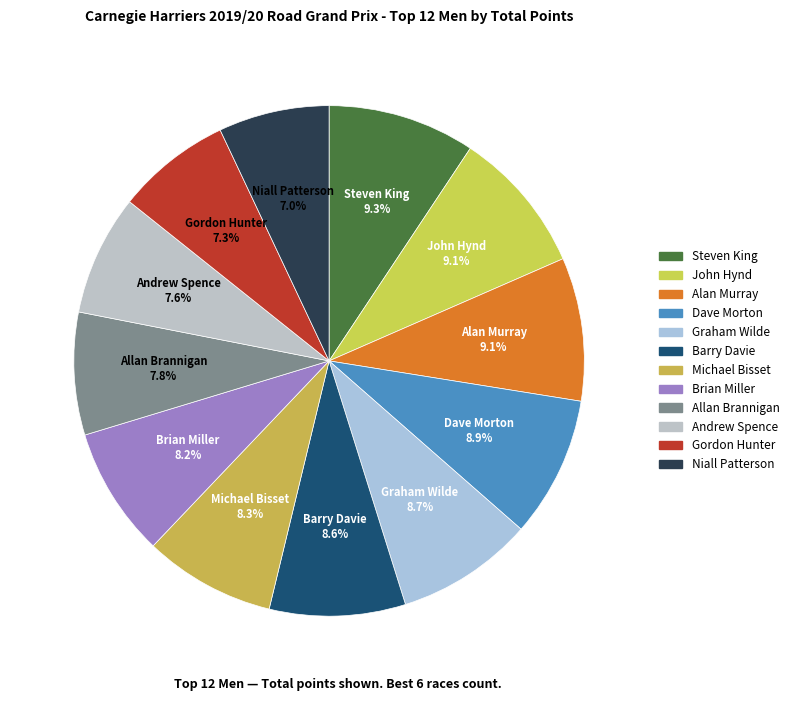

Which slice is the largest?

Steven King